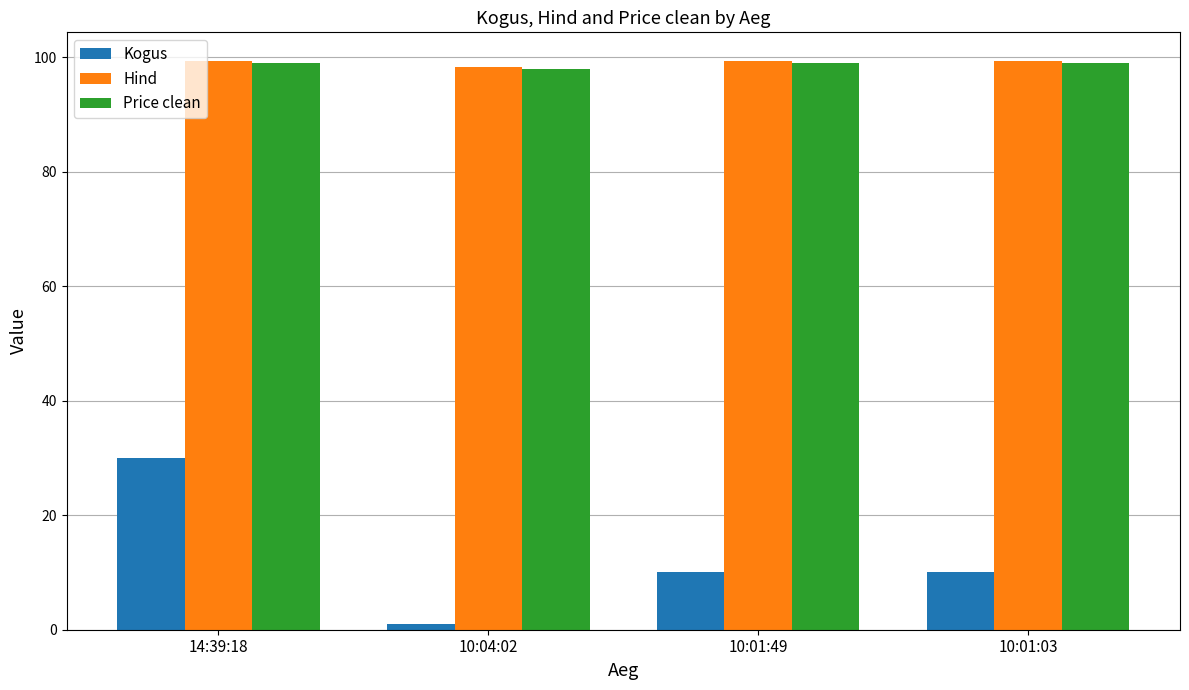

At how many categories does at least one series exceed 90?

4